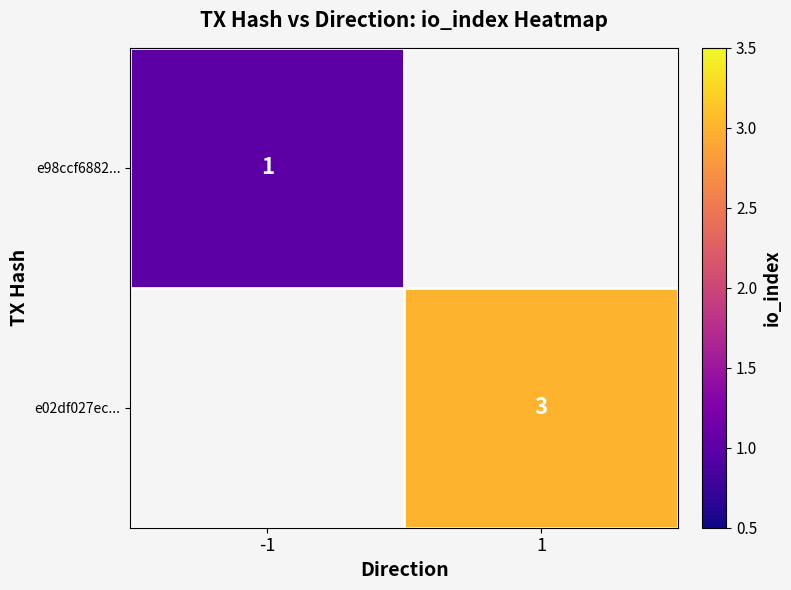

True or false: e02df027ec... has a value of 1 at 1.

False